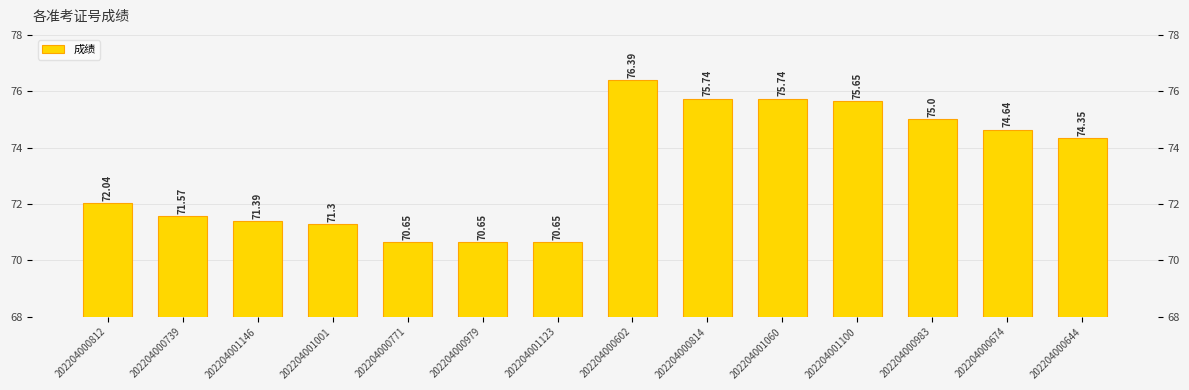

List the labels in order of value, largest first.

202204000602, 202204000814, 202204001060, 202204001100, 202204000983, 202204000674, 202204000644, 202204000812, 202204000739, 202204001146, 202204001001, 202204000771, 202204000979, 202204001123